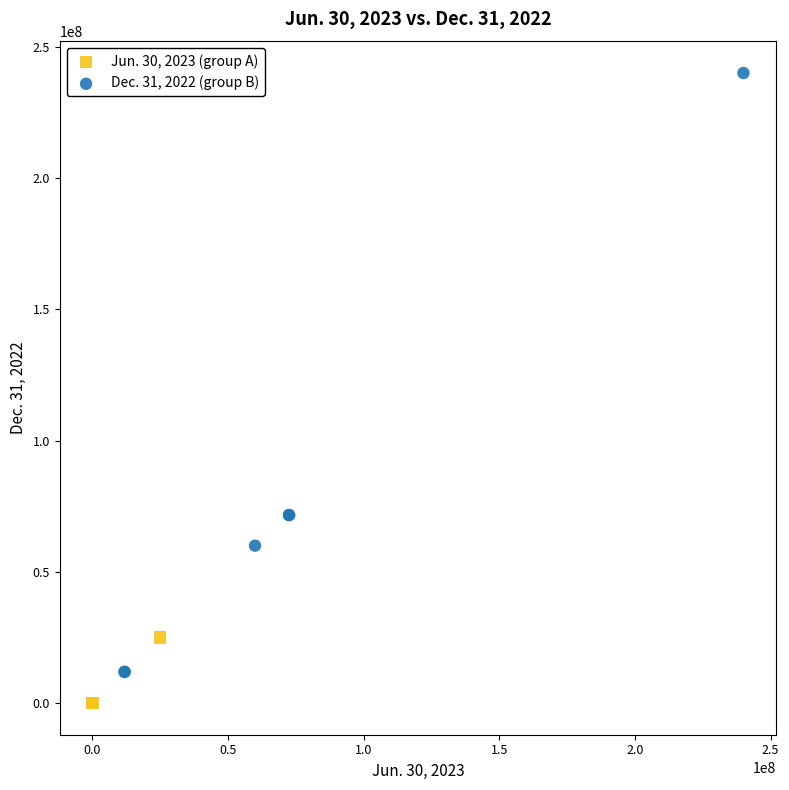

Which series contains the lowest Y value?

Jun. 30, 2023 (group A)